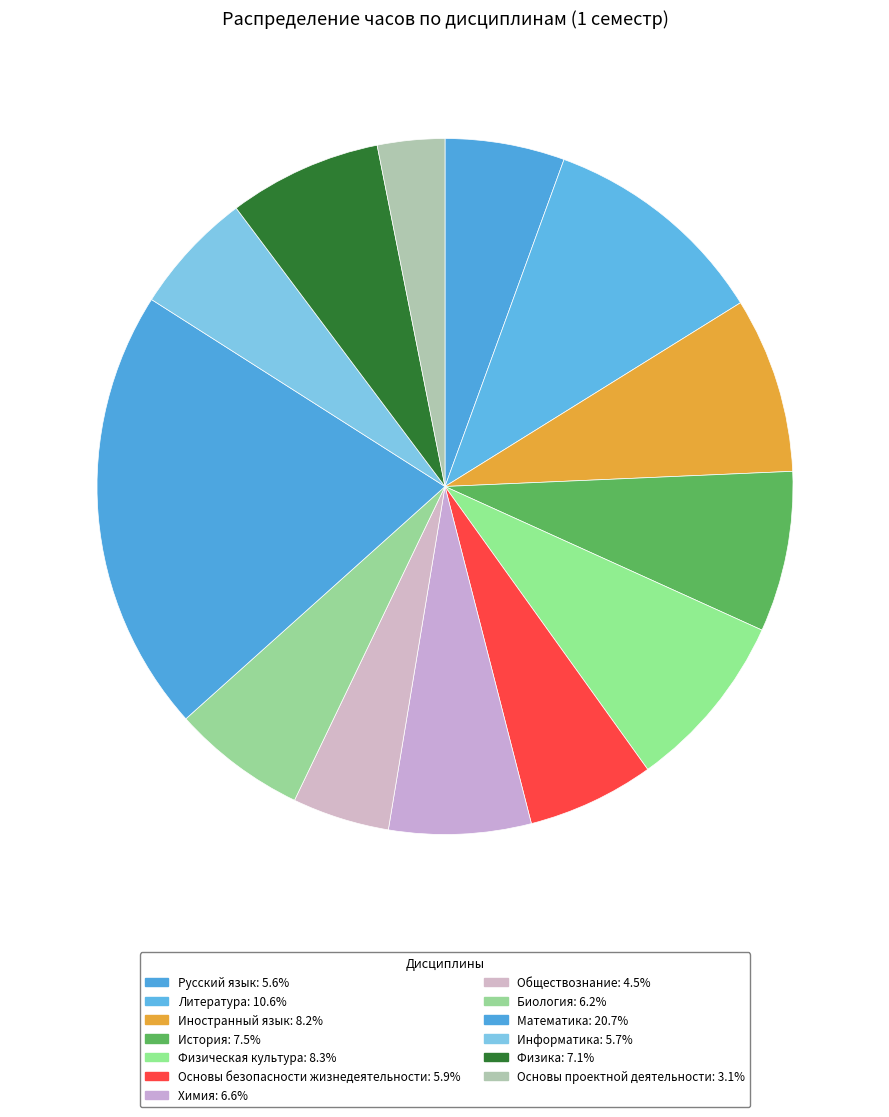

To the nearest percent, what is the difference between the largest and smallest slice percentages?

18%